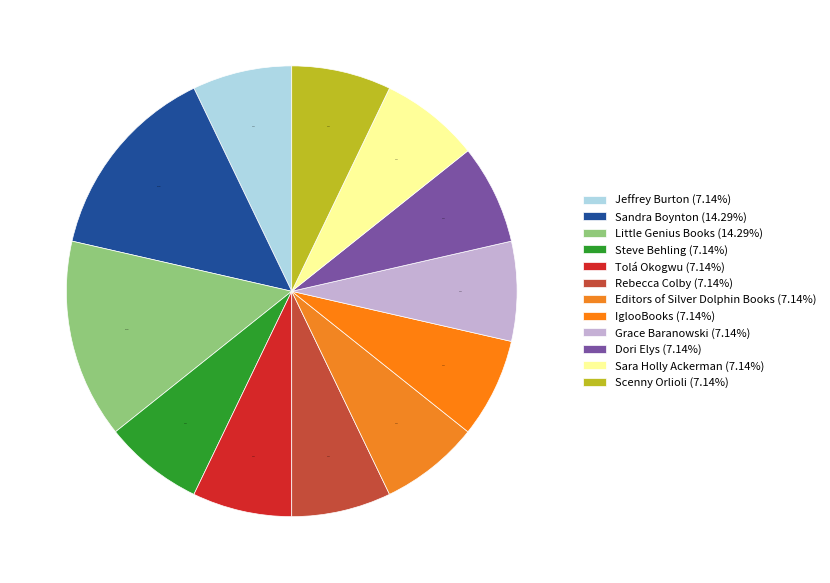

Count the number of slices in the pie.

12